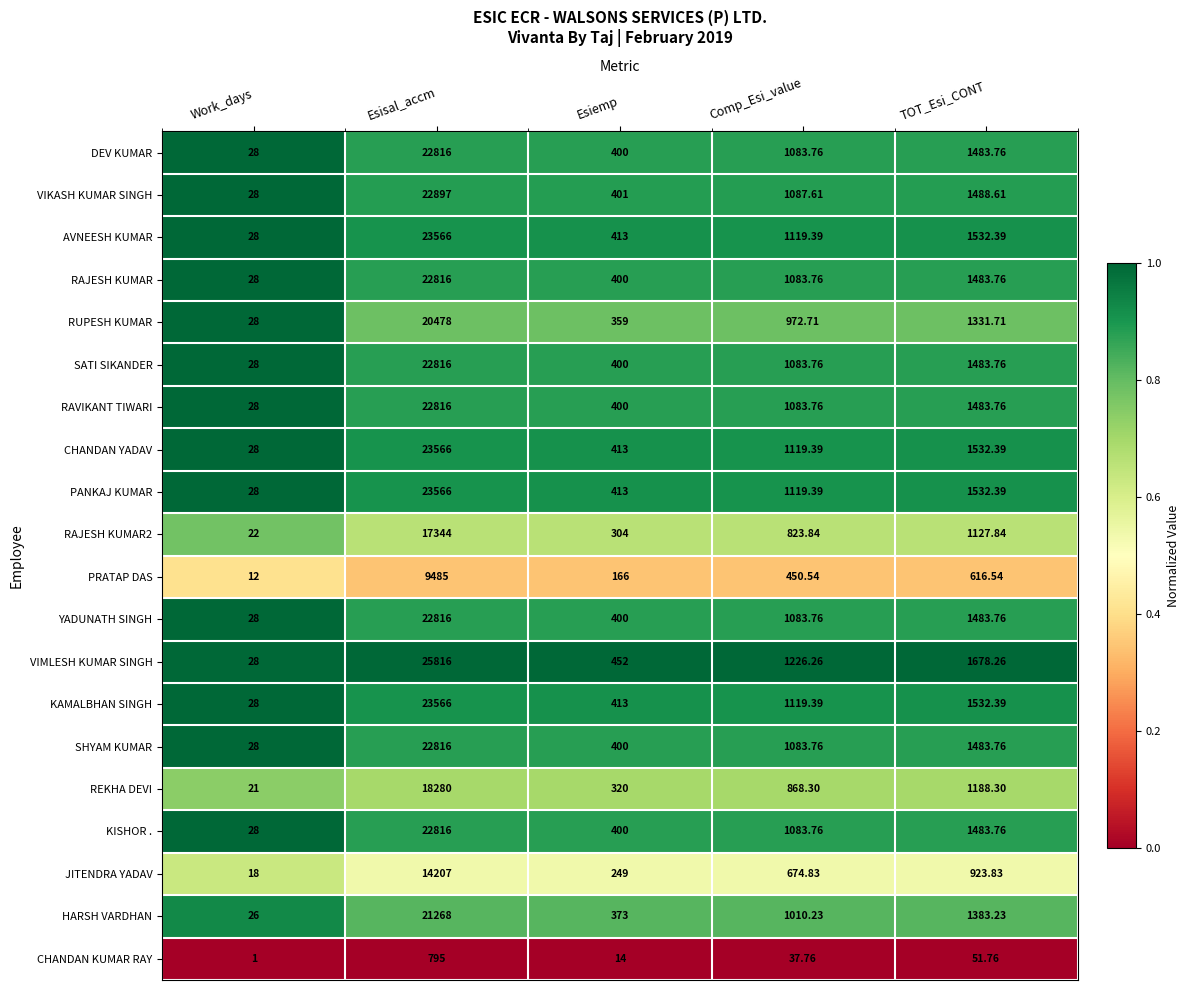

Which label corresponds to the smallest value in the chart?

Work_days